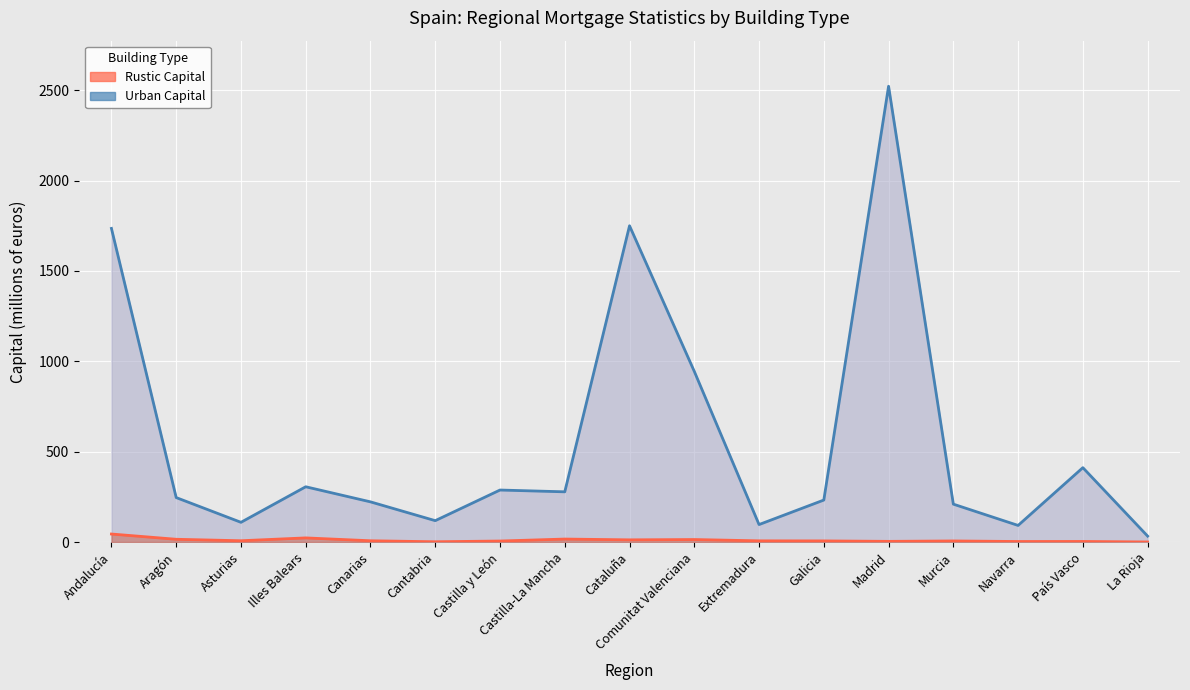

True or false: Urban Capital line and Rustic Capital line cross at least once.

False